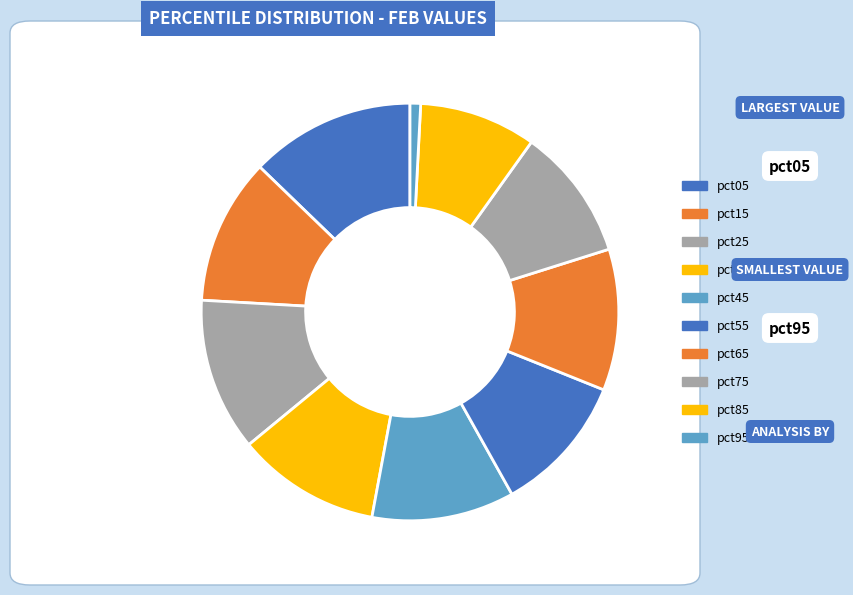

To the nearest percent, what portion does pct05 represent?

13%